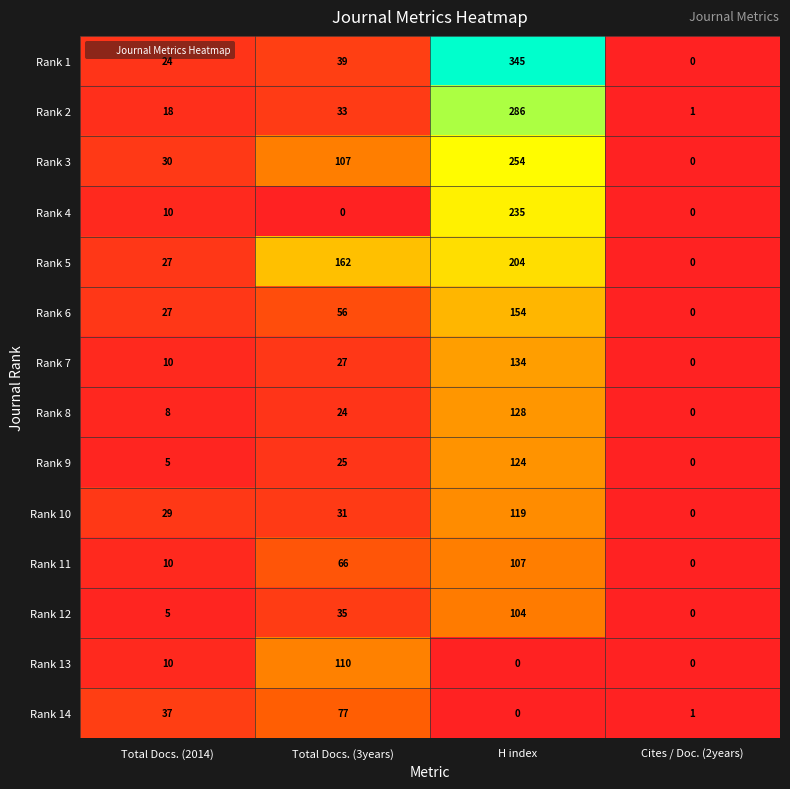

Which category has the highest value in the Rank 6 series?

H index